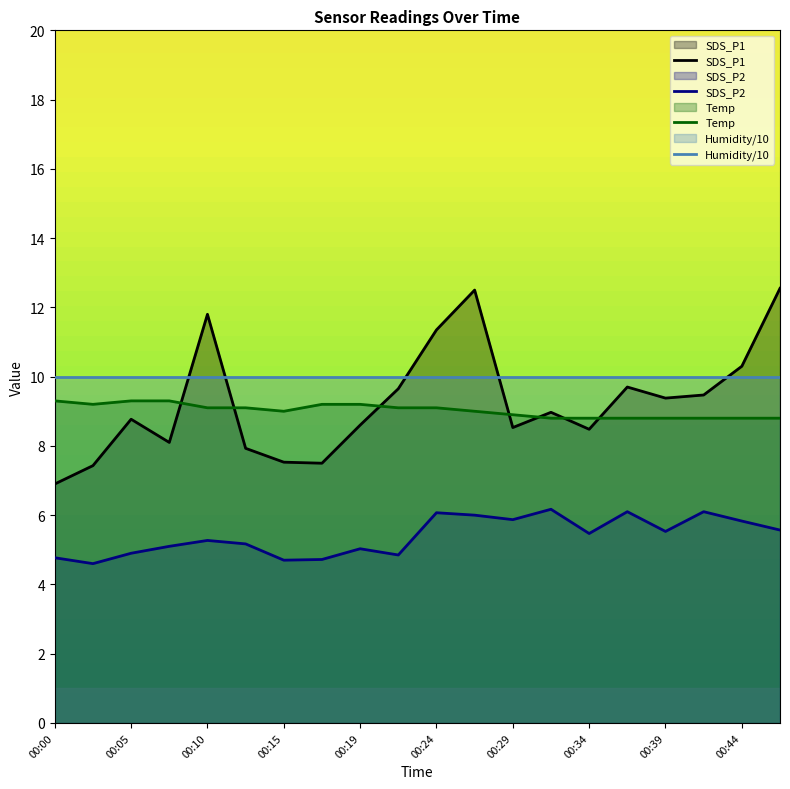

True or false: Humidity/10 and SDS_P2 intersect in this chart.

False